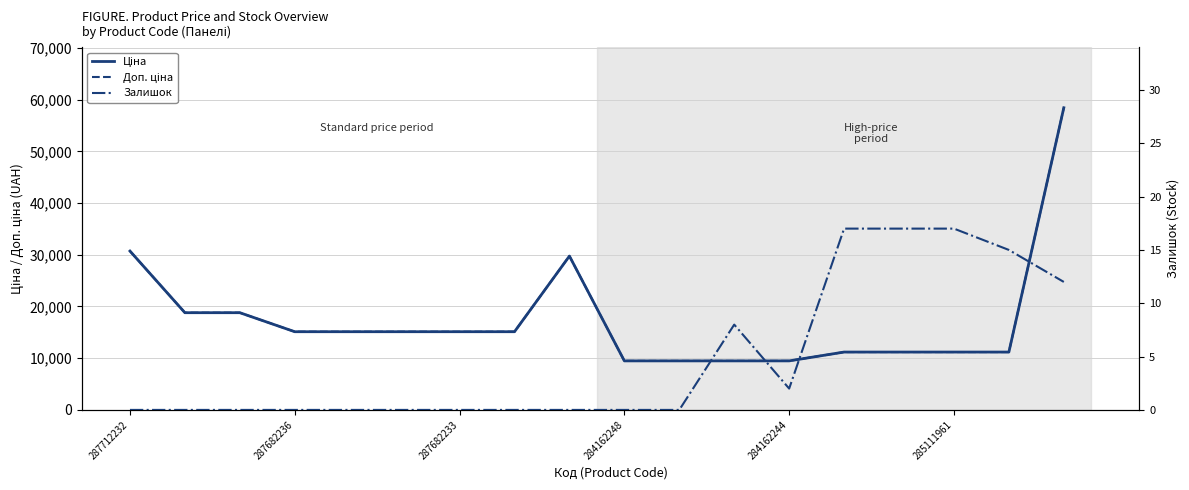

What is the total value across all series at 287712232?

61434.3